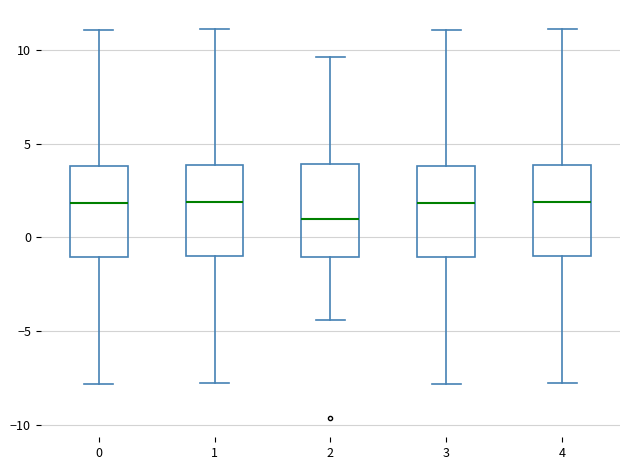

Reading left to right, transcribe this box plot: for each box, give where its median line is, the range the box spans, and where its two whiskers end, as read against the y-axis. The values are not printed on the chart, so give them approximately, as read against the axis.

0: median 2.0, box -1.0 to 4.0, whiskers -8.0 to 11.0
1: median 2.0, box -1.0 to 4.0, whiskers -8.0 to 11.0
2: median 1.0, box -1.0 to 4.0, whiskers -4.5 to 9.5
3: median 2.0, box -1.0 to 4.0, whiskers -8.0 to 11.0
4: median 2.0, box -1.0 to 4.0, whiskers -8.0 to 11.0